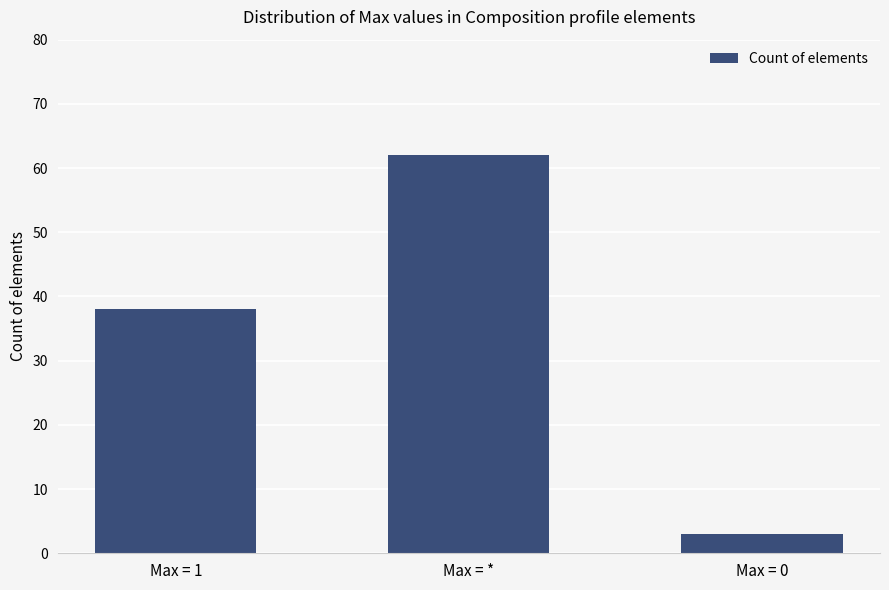

List the labels in order of value, largest first.

Max = *, Max = 1, Max = 0